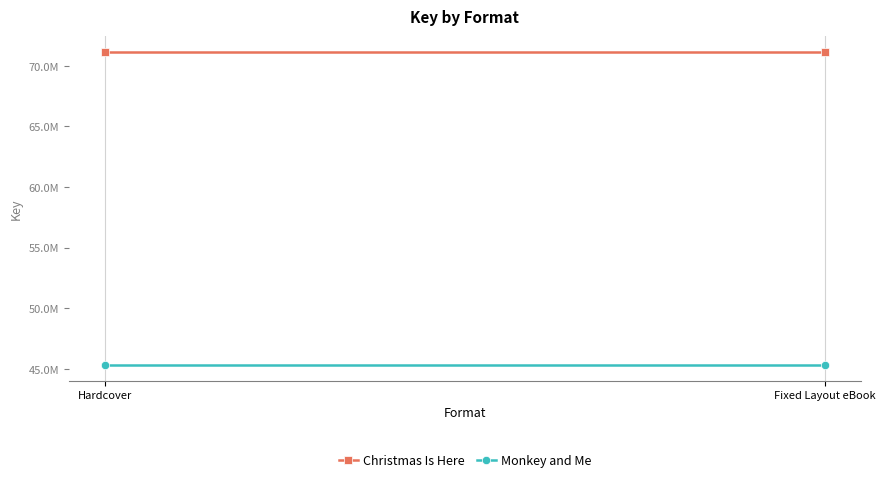

At which label is Christmas Is Here closest to 71150043?

Hardcover